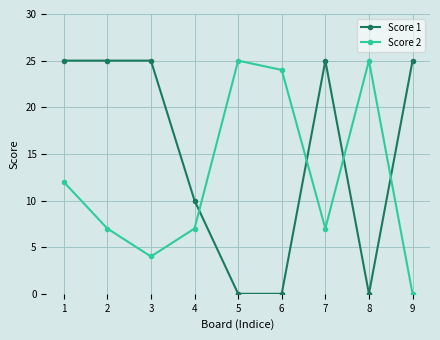

Rank the series by their average value, from lowest to highest.

Score 2, Score 1